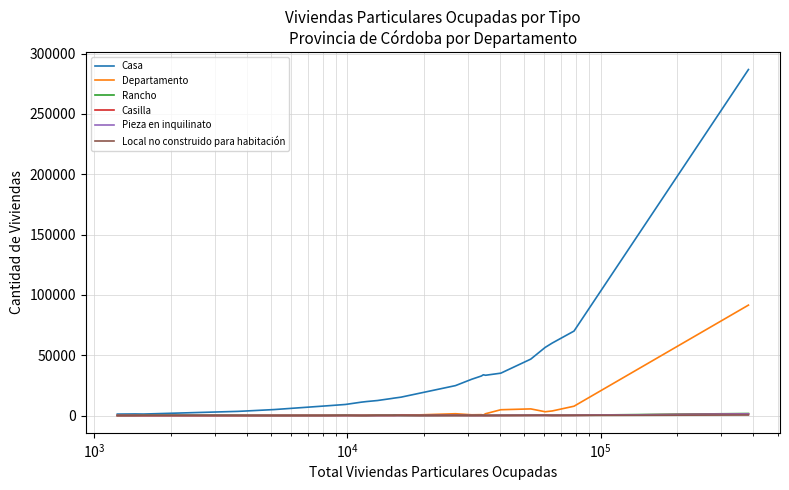

What is the difference between the maximum and minimum values in the Casa series?

285635